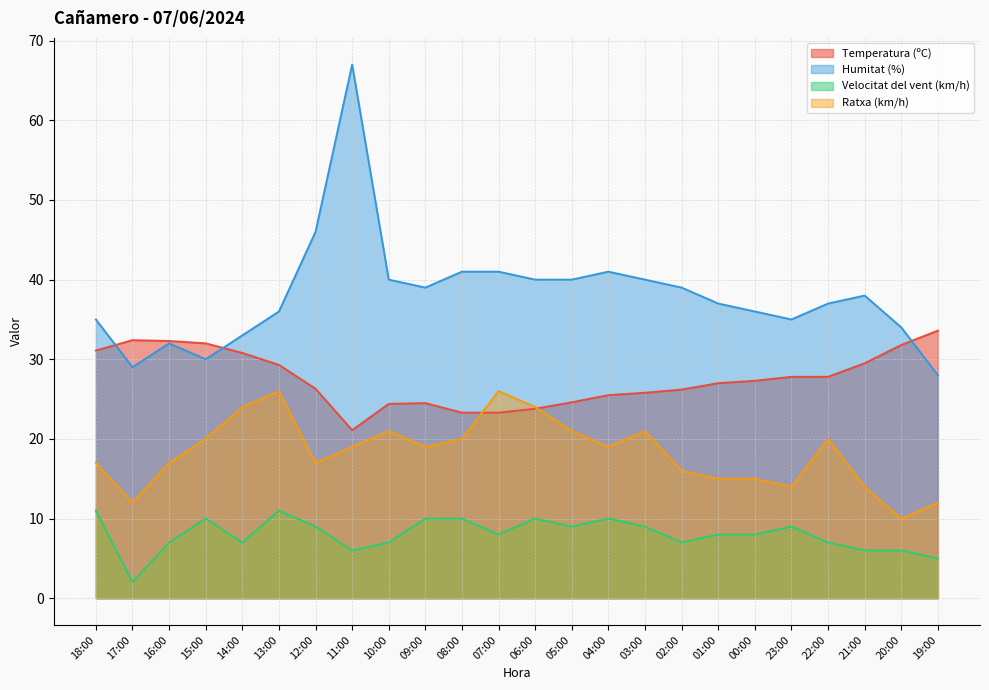

Which category has the highest value in the Humitat (%) series?

11:00